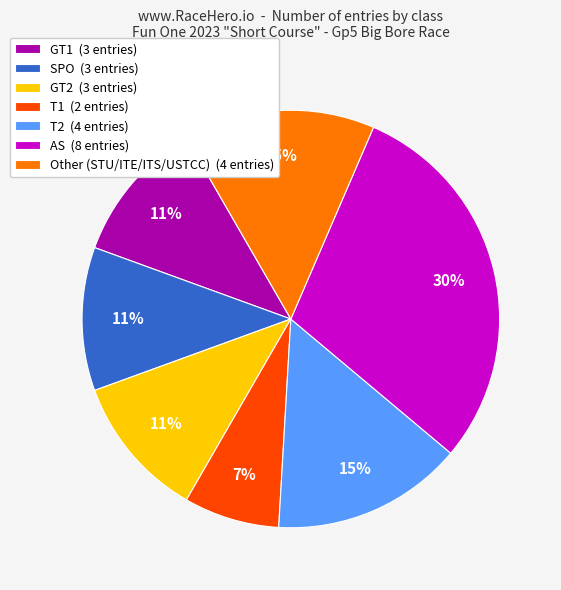

Approximately how many times larger is the value at T2 (4 entries) compared to Other (STU/ITE/ITS/USTCC) (4 entries)?

1.0